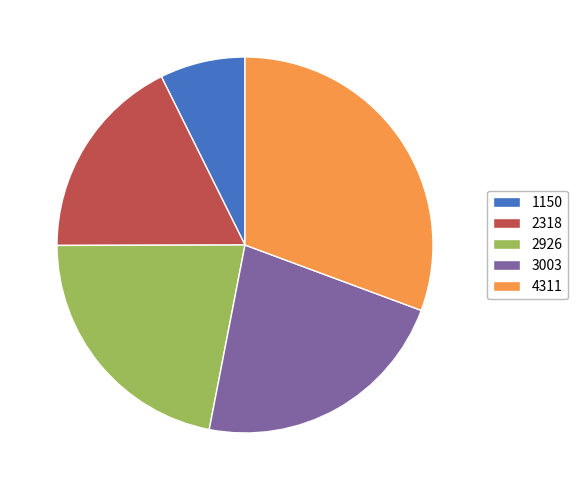

Does any single category account for the majority?

No